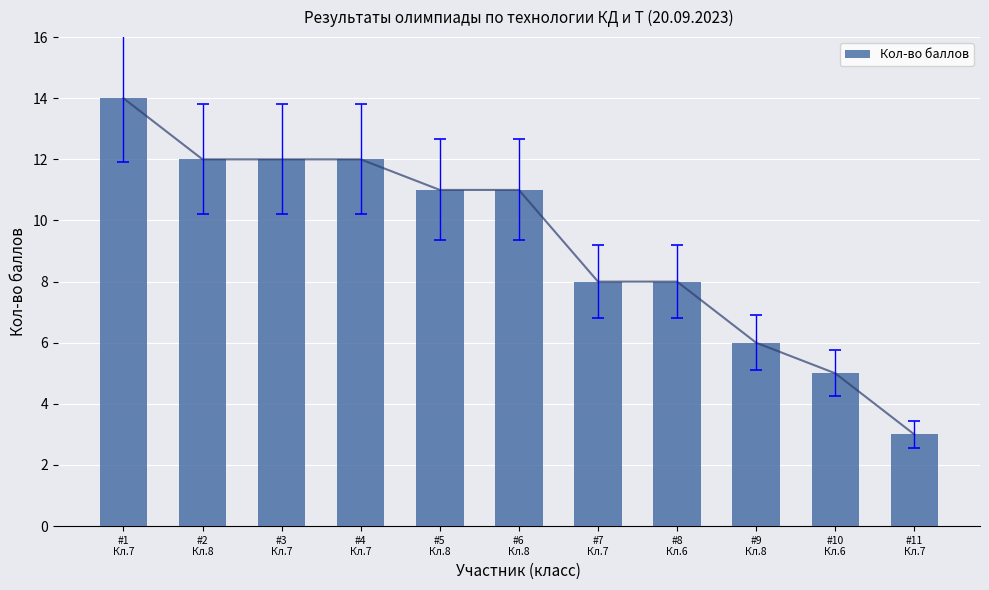

Reading right to left, what are all the values shown in this chart?

#11
Кл.7=3	#10
Кл.6=5	#9
Кл.8=6	#8
Кл.6=8	#7
Кл.7=8	#6
Кл.8=11	#5
Кл.8=11	#4
Кл.7=12	#3
Кл.7=12	#2
Кл.8=12	#1
Кл.7=14